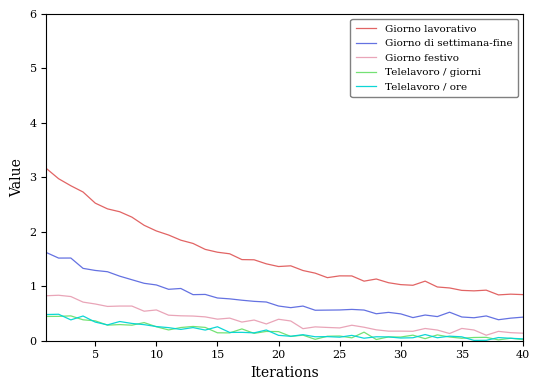

Which series has the largest range (max minus min)?

Giorno lavorativo